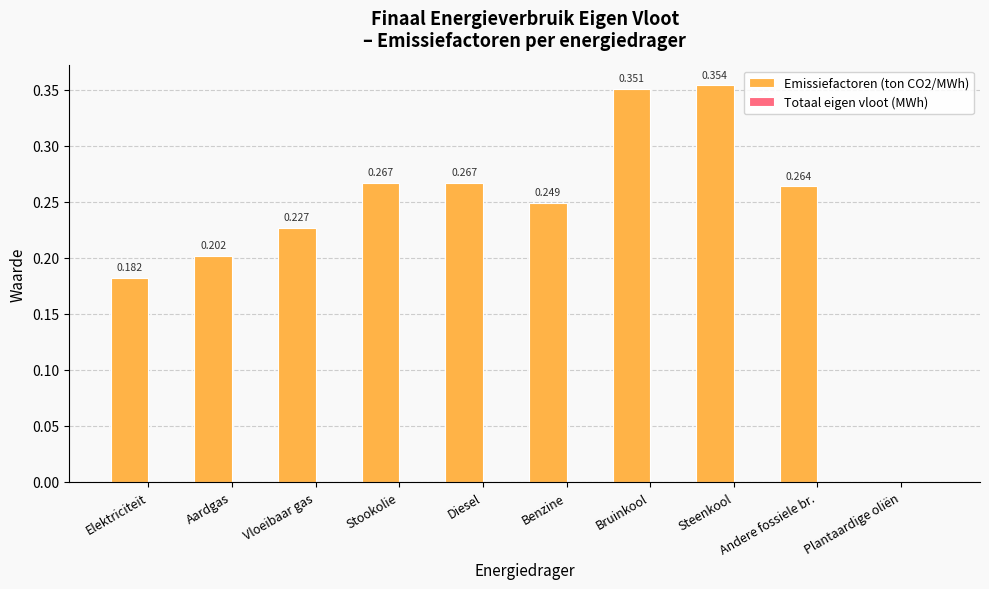

At which label is the value closest to 0?

Plantaardige oliën